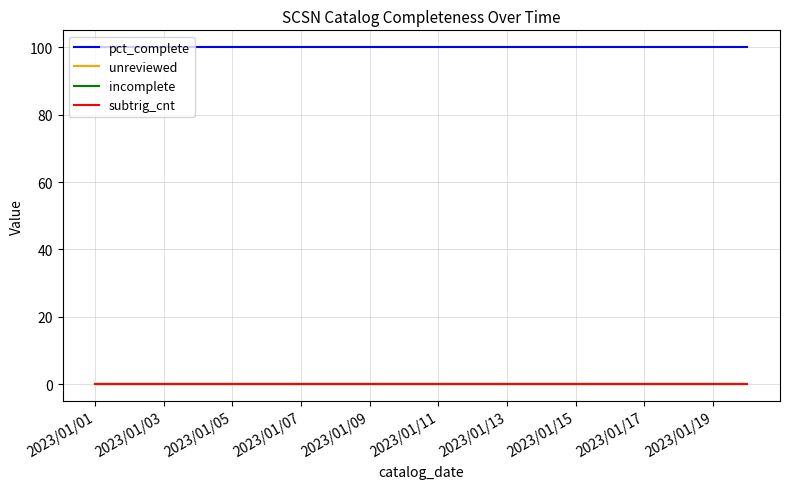

Does the chart have visible grid lines?

Yes